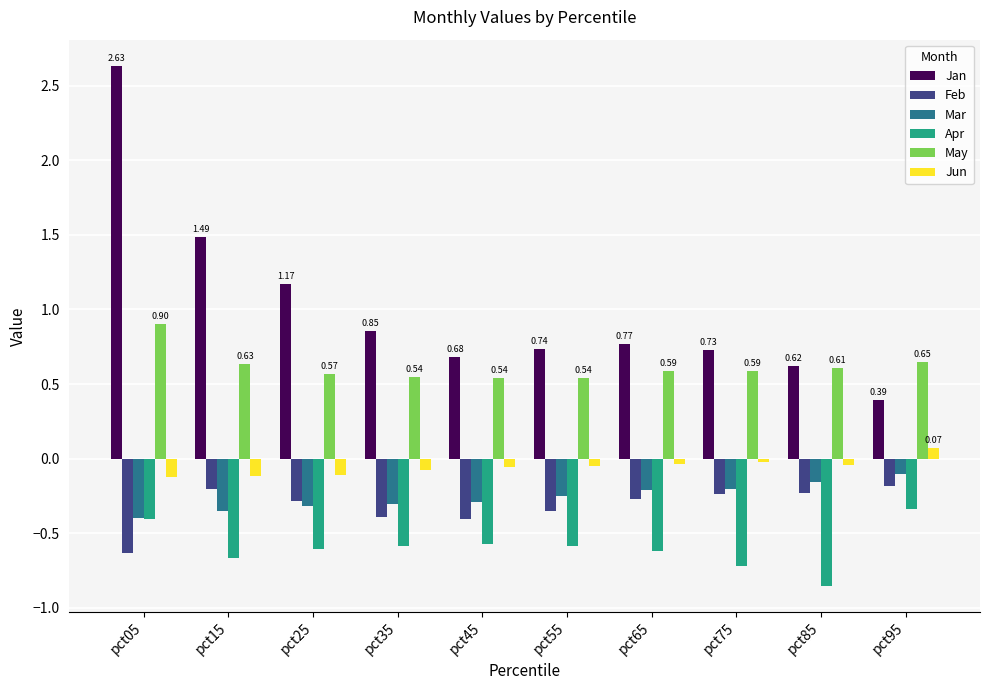

True or false: Jun has a value of -0.1 at pct15.

True